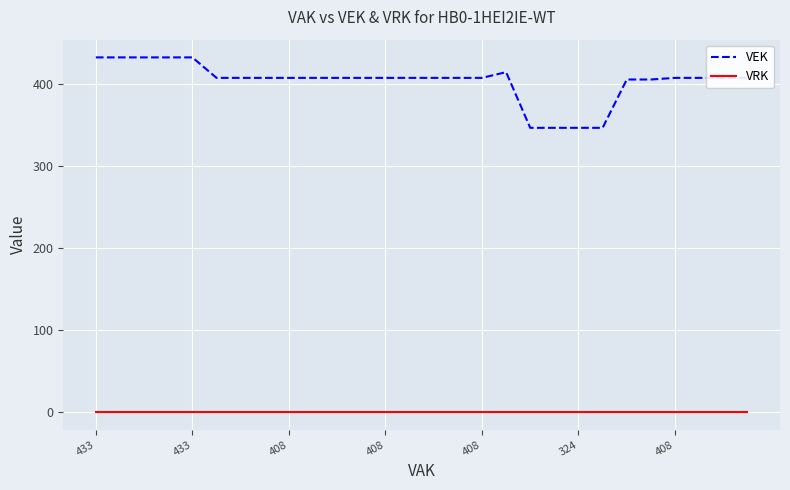

True or false: VEK and VRK intersect in this chart.

False